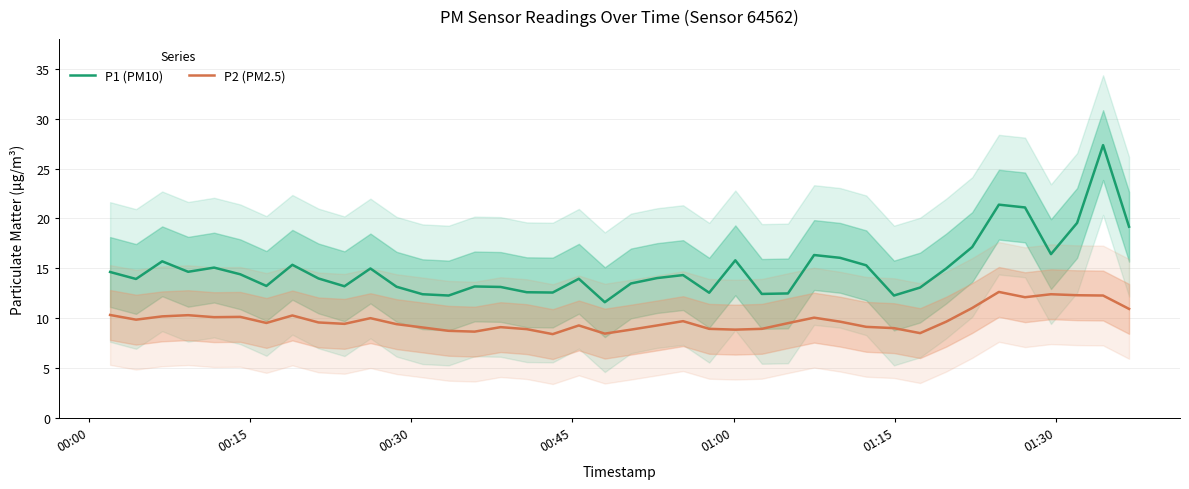

What is the value of the P2 (PM2.5) point at the 12th from the left?

9.4